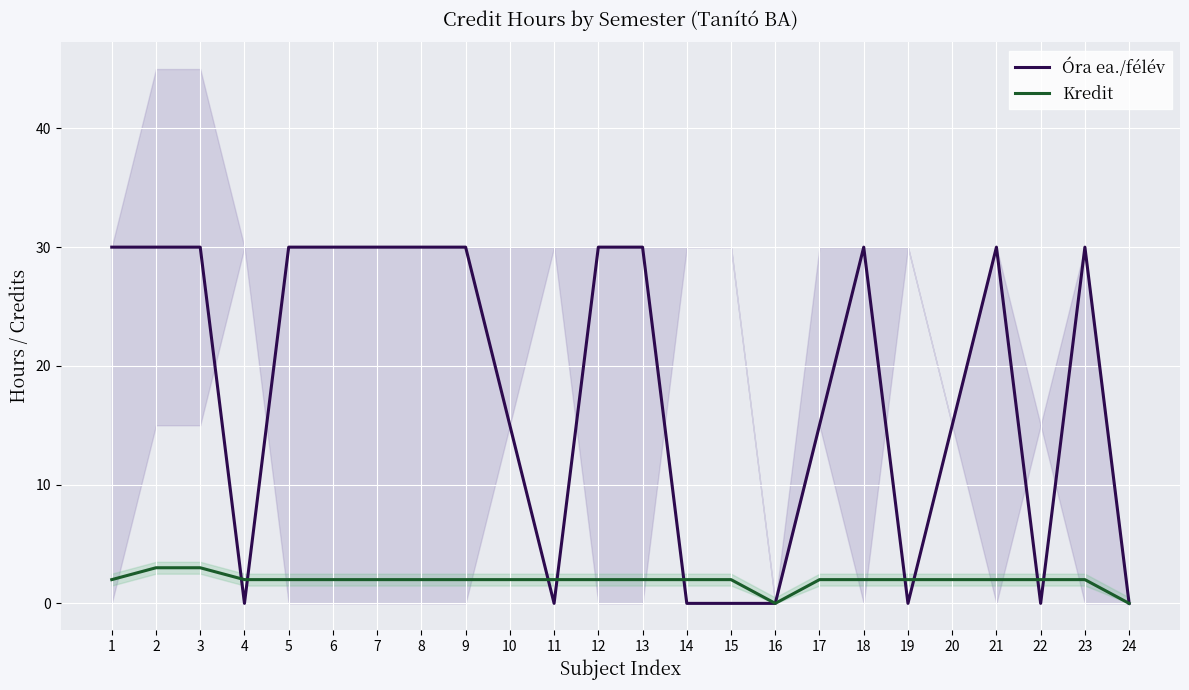

Where do Kredit and Óra ea./félév first cross each other?

3 and 4